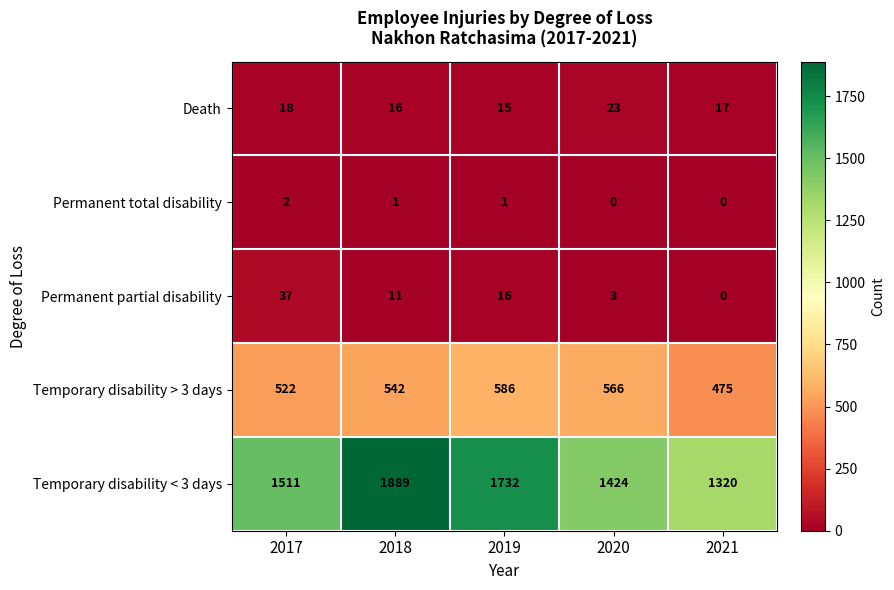

At how many categories does at least one series exceed 403?

5